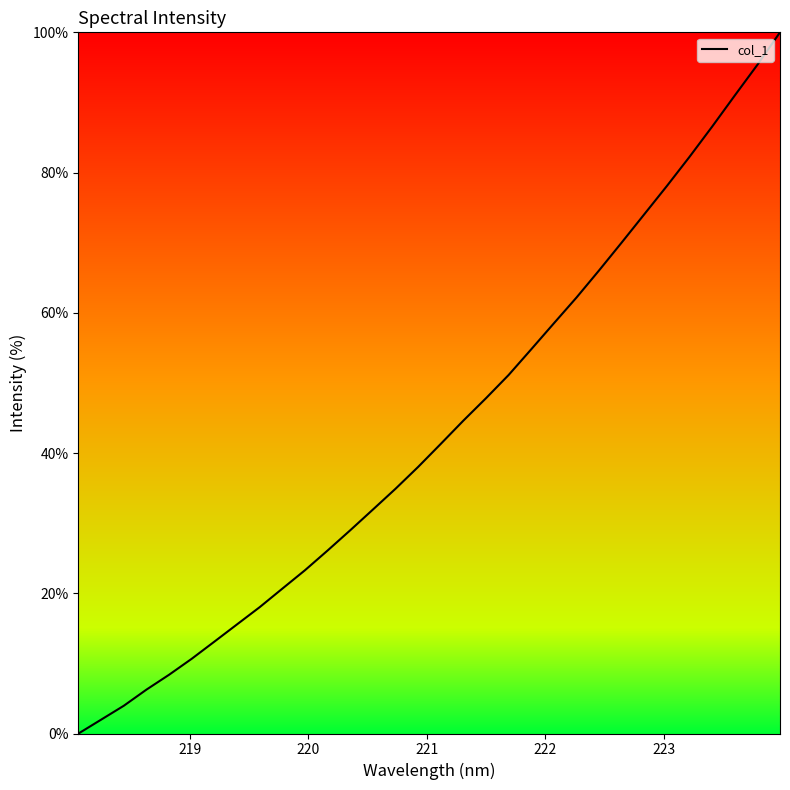

Reading left to right, what are all the values shown in this chart?

0.0	2.0	4.0	6.3	8.4	10.7	13.1	15.6	18.0	20.7	23.3	26.1	29.0	31.9	34.9	38.0	41.3	44.6	47.8	51.1	54.8	58.5	62.2	66.1	70.0	74.1	78.1	82.3	86.6	91.0	95.4	100.0